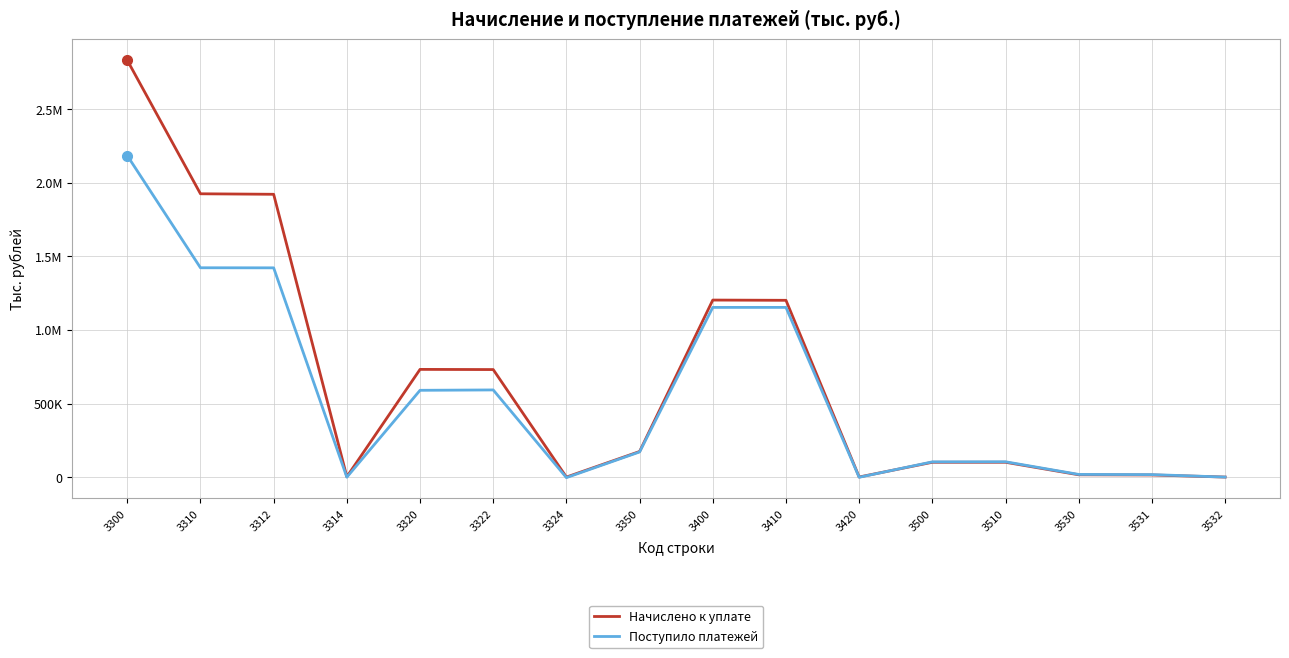

Does the chart have visible grid lines?

Yes